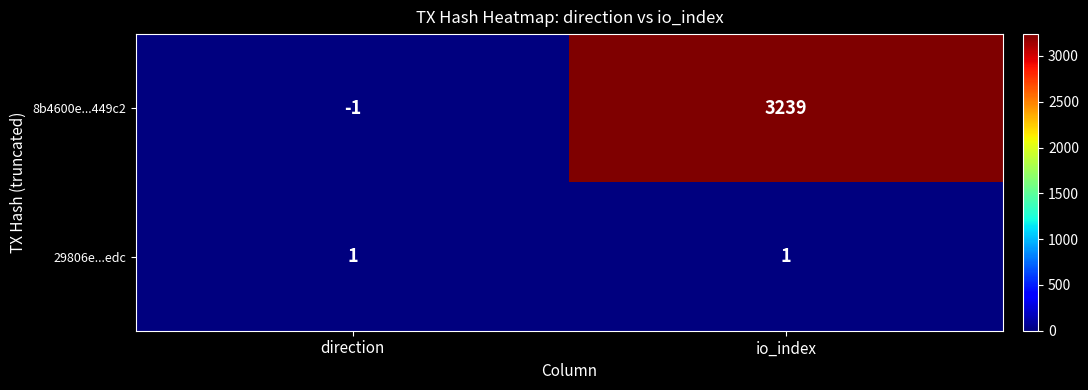

At which category does the chart reach its peak across all series?

io_index